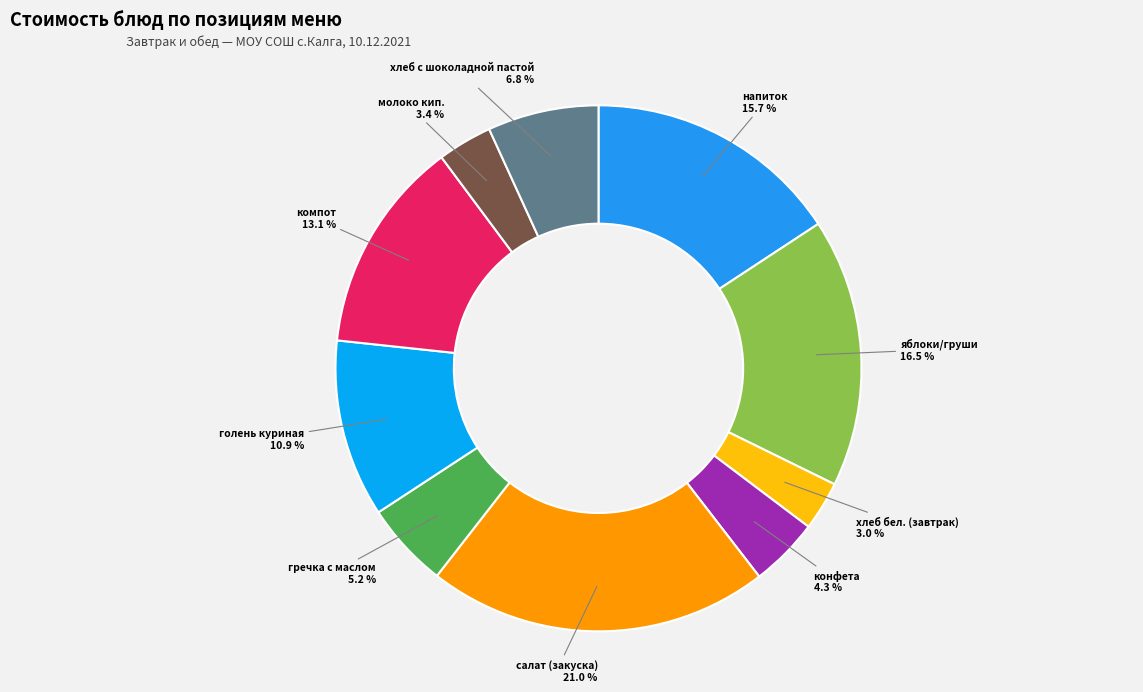

True or false: гречка с маслом accounts for 13% of the total.

False